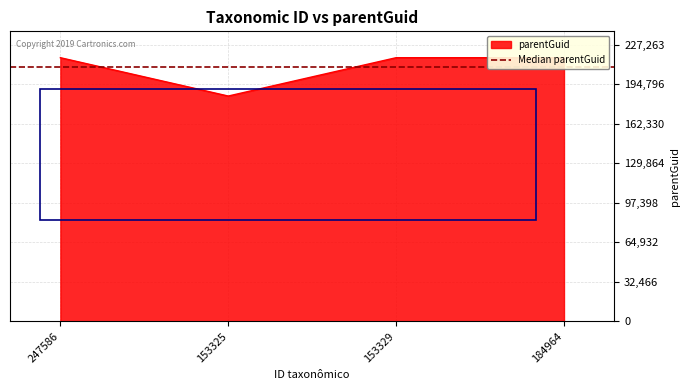

What is the approximate value at 153325, to the nearest 100?

185000